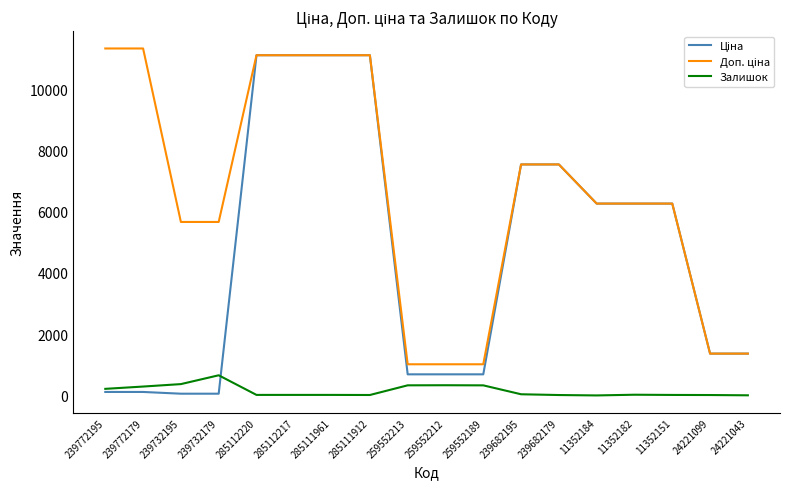

What is the highest value of the Залишок series?

658.0